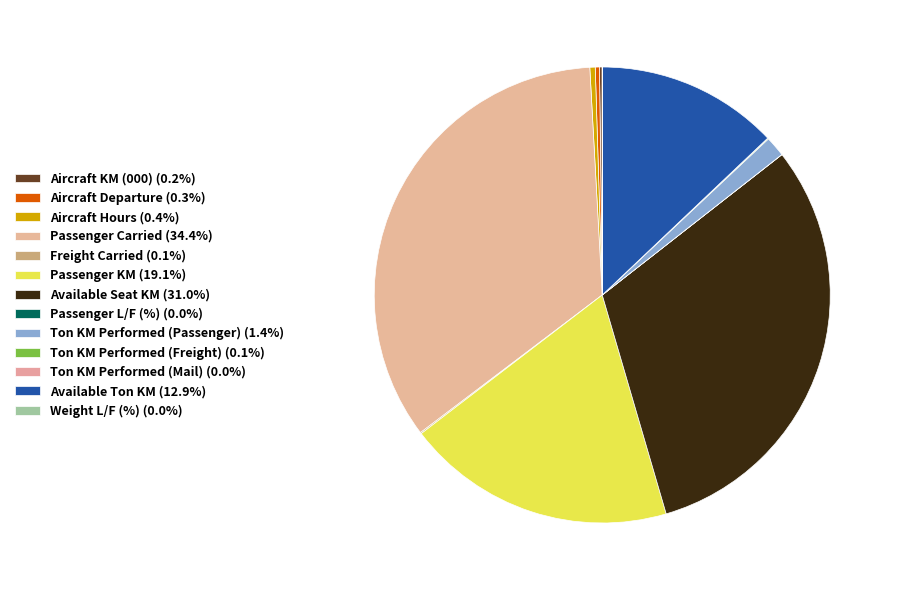

To the nearest percent, what is the combined percentage of Passenger Carried and Passenger KM?

54%